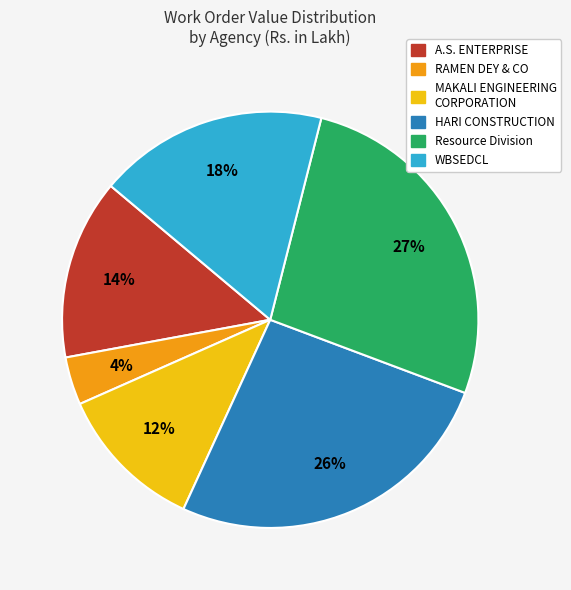

To the nearest percent, what is the average slice percentage?

17%